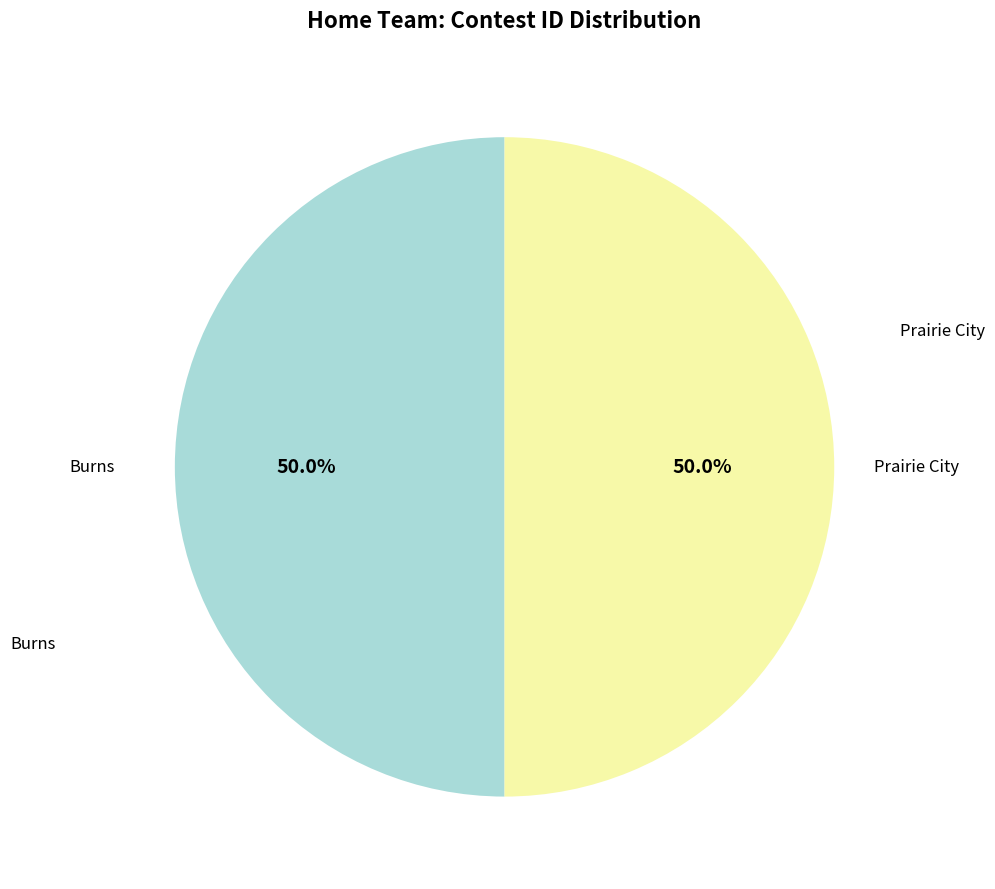

What percentage is the Prairie City slice, to the nearest percent?

50%